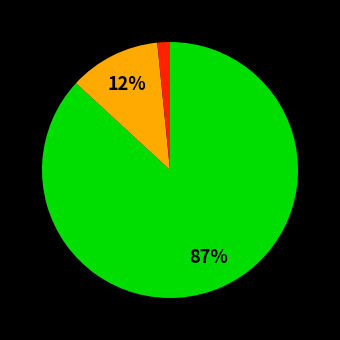

Does any single category account for the majority?

Yes